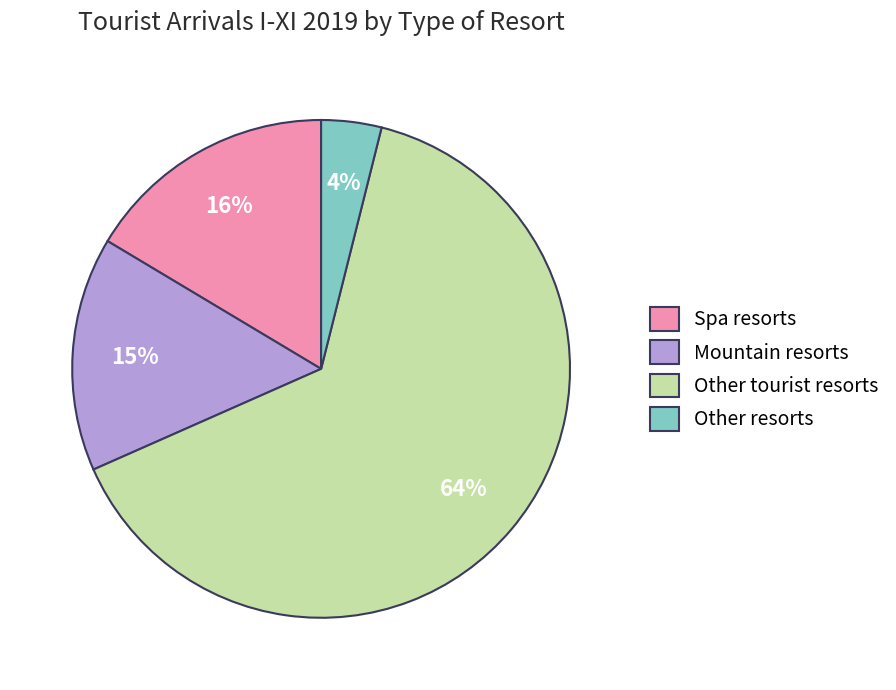

Rank the categories by value from lowest to highest.

Other resorts, Mountain resorts, Spa resorts, Other tourist resorts